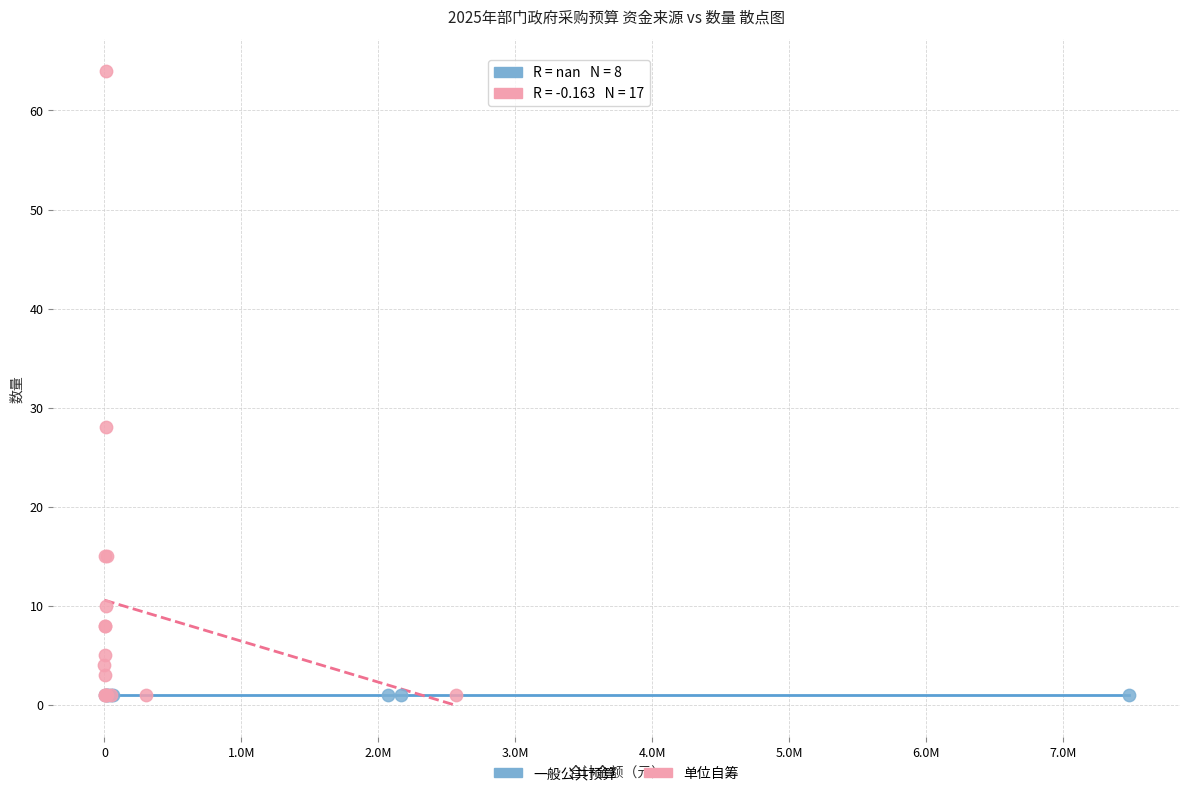

Which series contains the highest Y value?

单位自筹